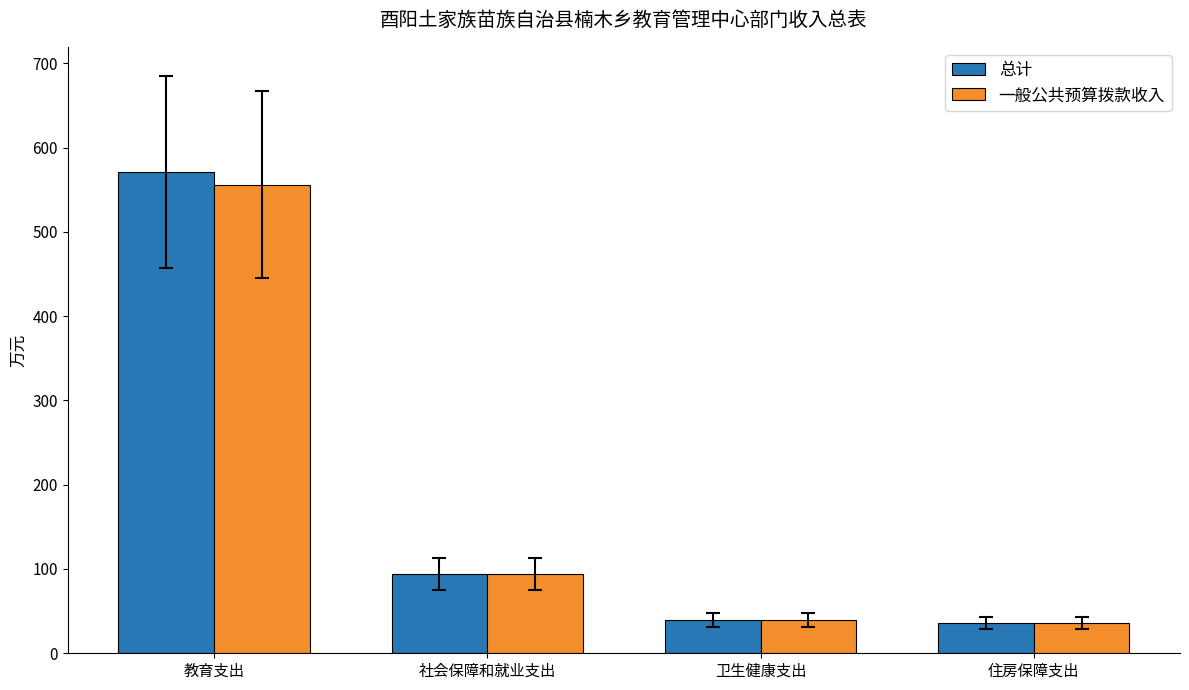

How many groups of bars are there?

4